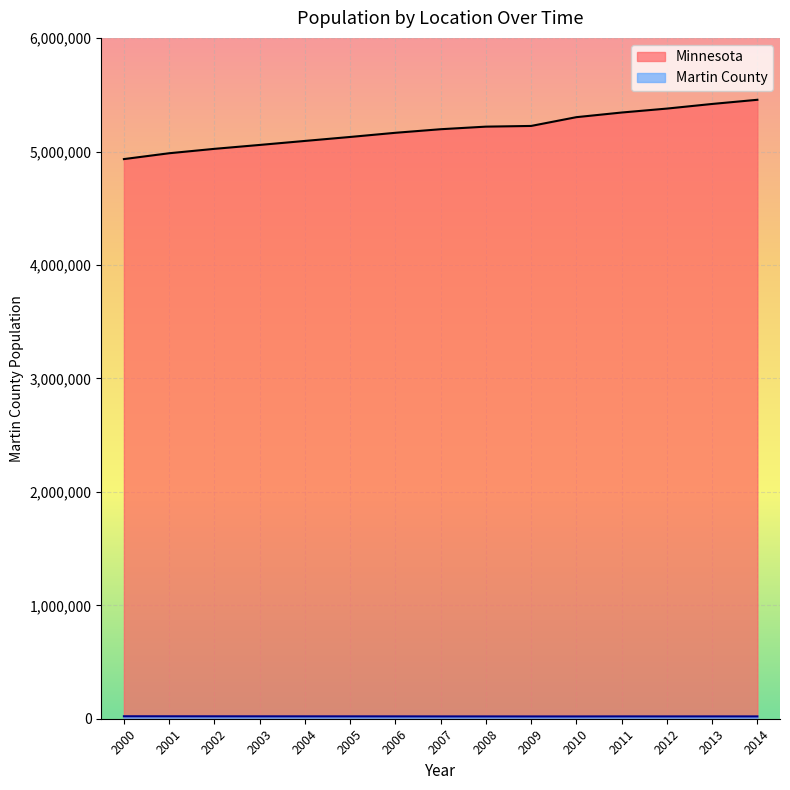

True or false: Minnesota and Martin County cross at least once.

False